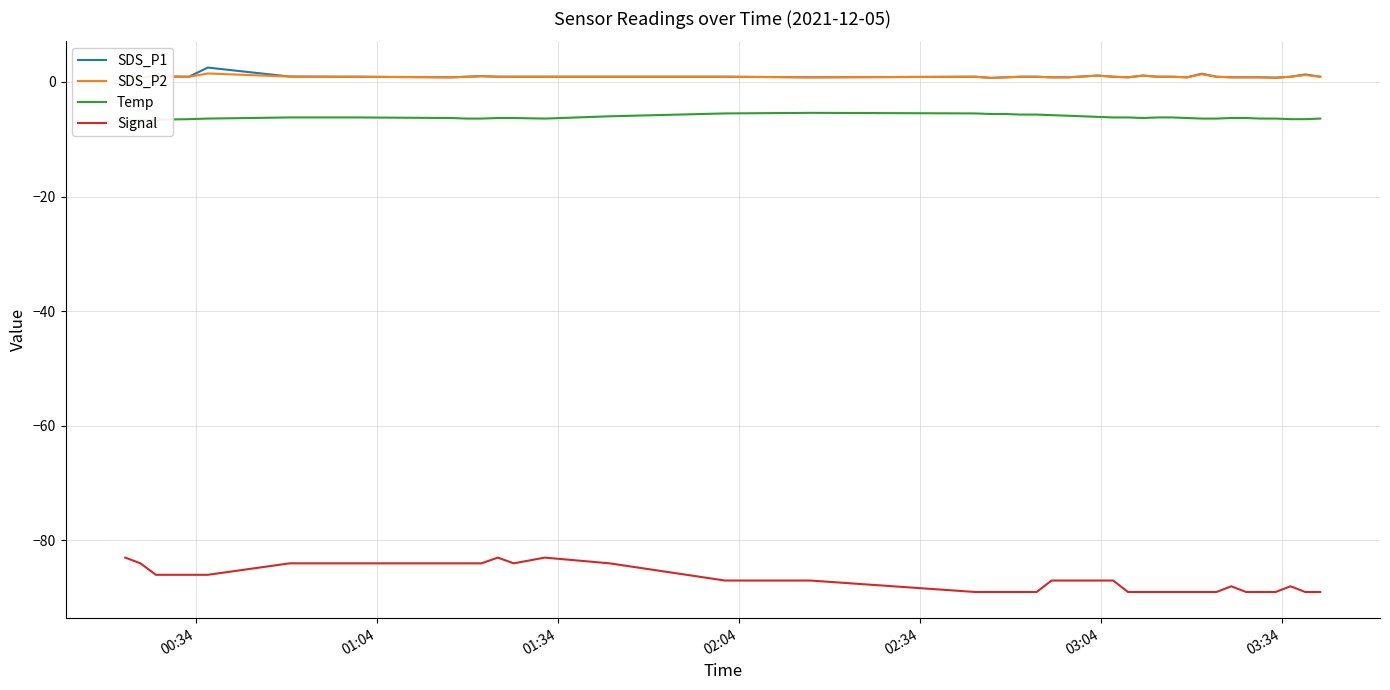

True or false: SDS_P2 and Signal cross at least once.

False